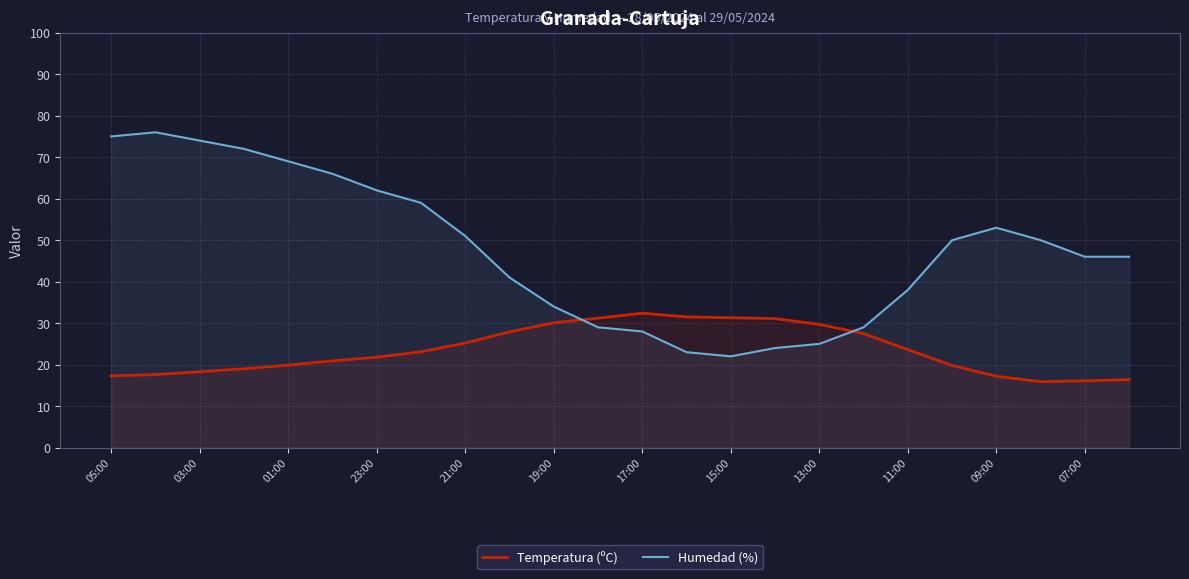

What is the lowest value of the Humedad (%) series?

22.0